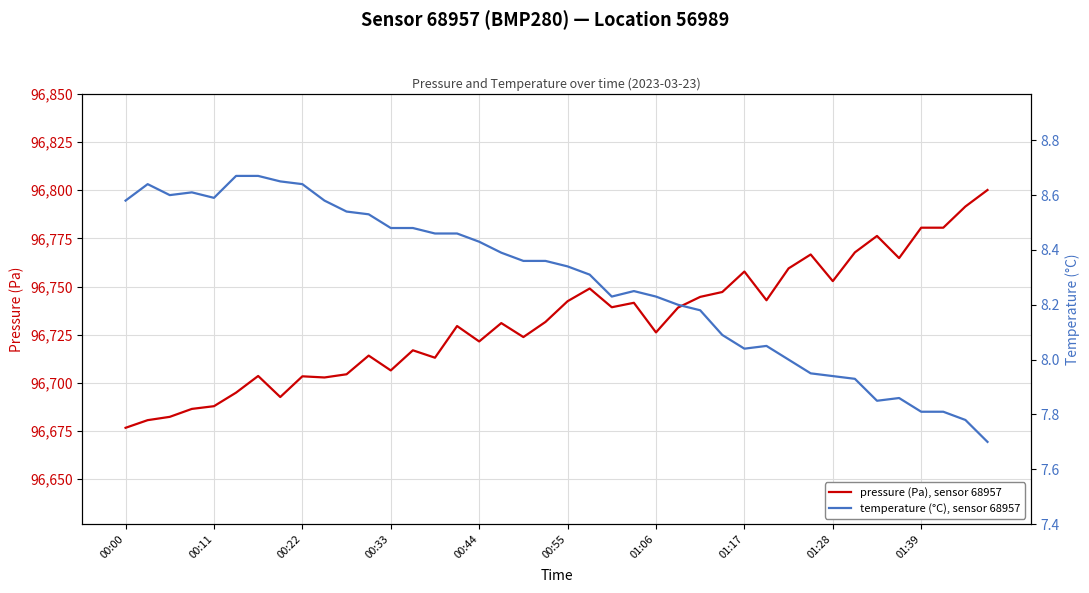

What is the difference between the maximum and minimum values in the pressure (Pa), sensor 68957 series?

123.4